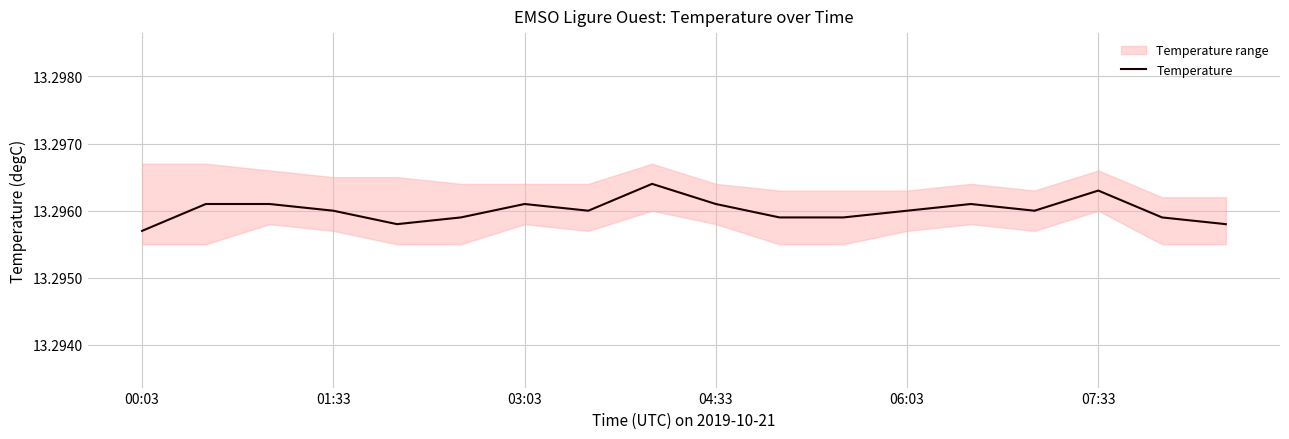

Is it true that Temperature equals 7.7 at 03:03?

False